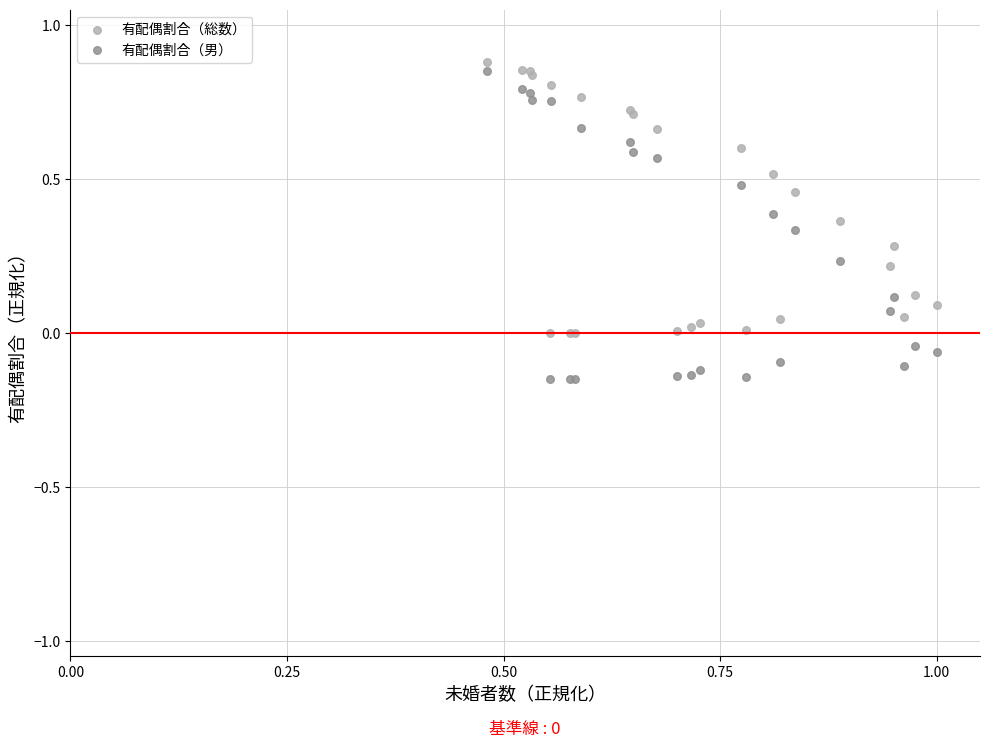

Which series reaches the maximum Y coordinate?

有配偶割合（総数）